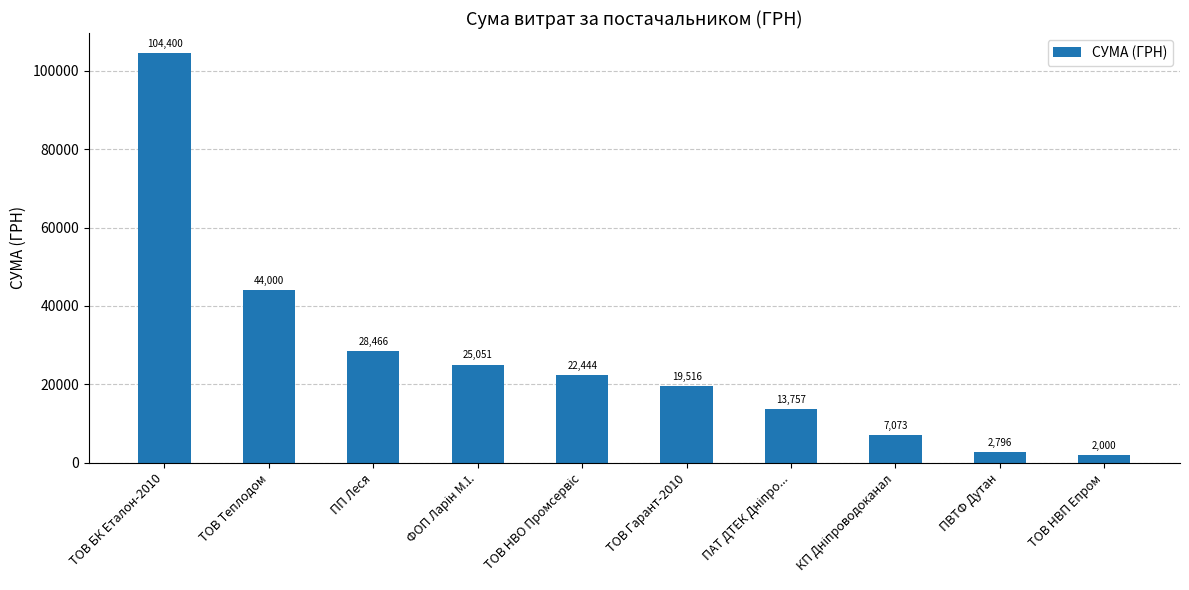

The value at ПП Леся is 46225.2. True or false?

False